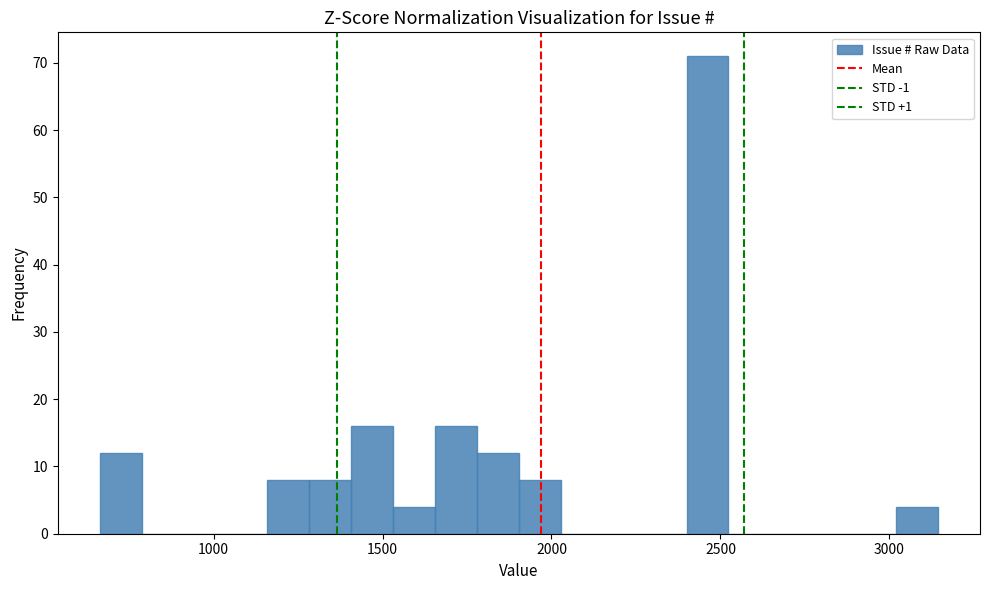

Around what value on the x-axis is the tallest bar? Give the approximate position of its centre, as read against the axis.

2450